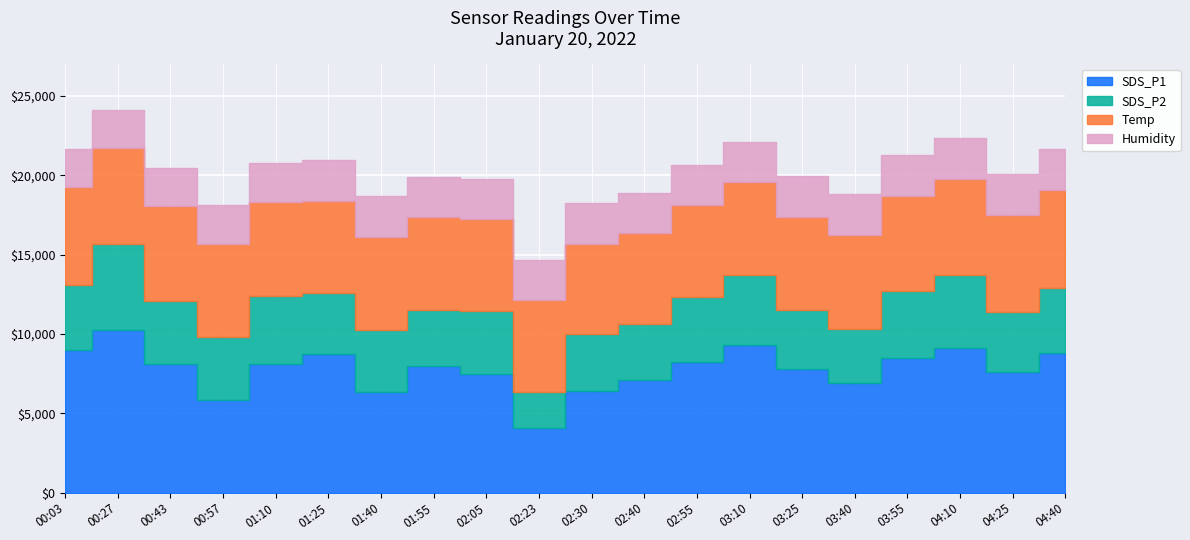

True or false: SDS_P1 and SDS_P2 intersect in this chart.

False